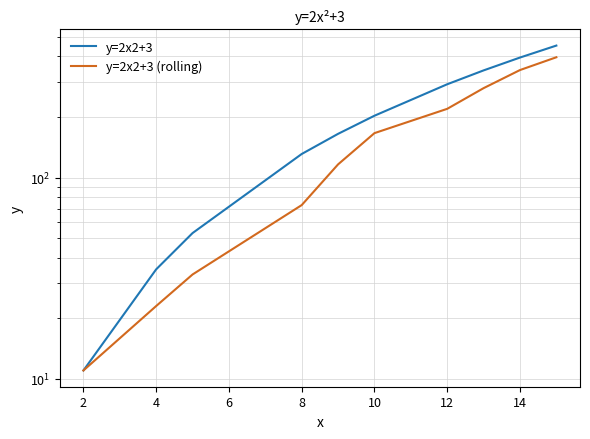

How many values in the y=2x2+3 (rolling) series exceed 166?

5